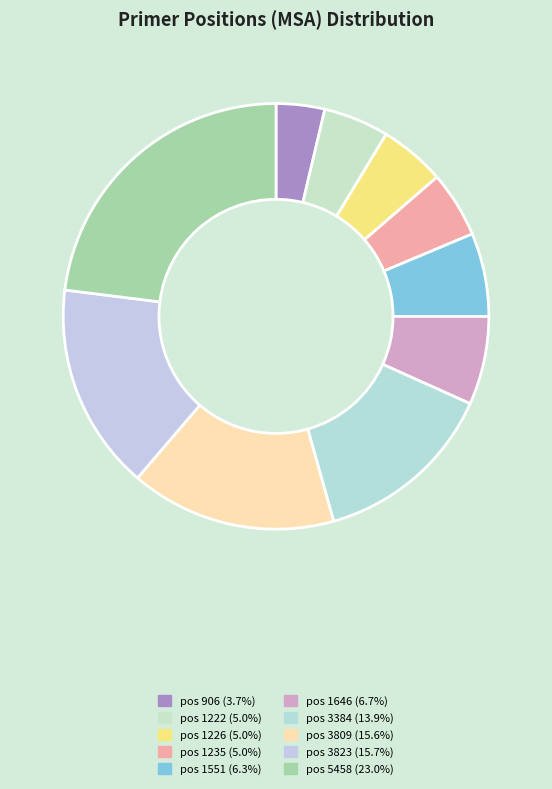

Which slice is the largest?

5458